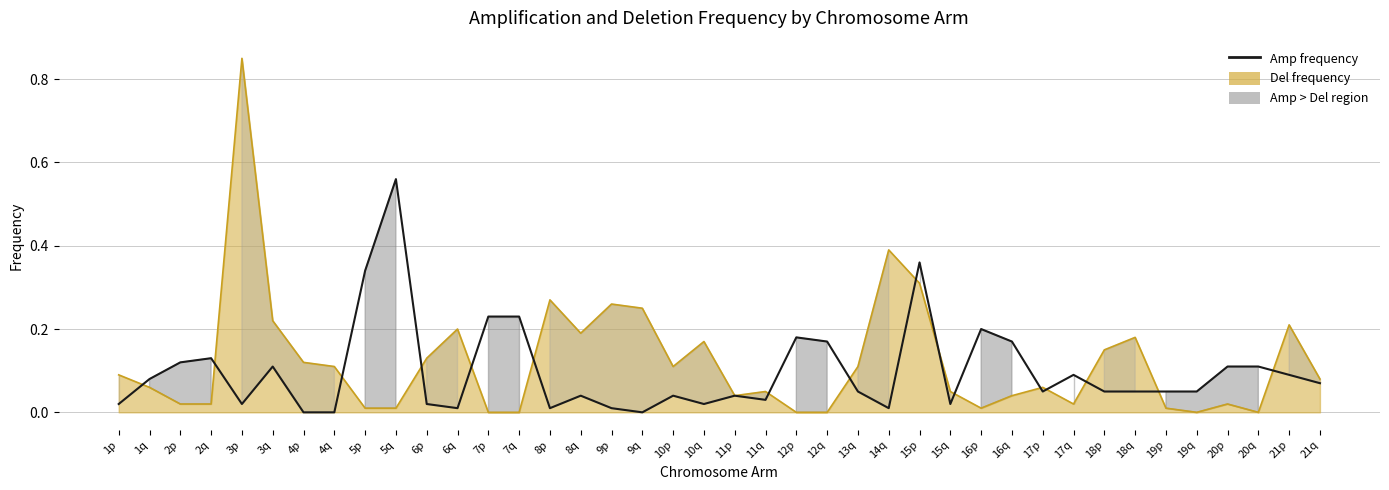

Reading right to left, extract all data points from this chart.

21q=0.1	21p=0.1	20q=0.1	20p=0.1	19q=0.1	19p=0.1	18q=0.1	18p=0.1	17q=0.1	17p=0.1	16q=0.2	16p=0.2	15q=0.0	15p=0.4	14q=0.0	13q=0.1	12q=0.2	12p=0.2	11q=0.0	11p=0.0	10q=0.0	10p=0.0	9q=0.0	9p=0.0	8q=0.0	8p=0.0	7q=0.2	7p=0.2	6q=0.0	6p=0.0	5q=0.6	5p=0.3	4q=0.0	4p=0.0	3q=0.1	3p=0.0	2q=0.1	2p=0.1	1q=0.1	1p=0.0